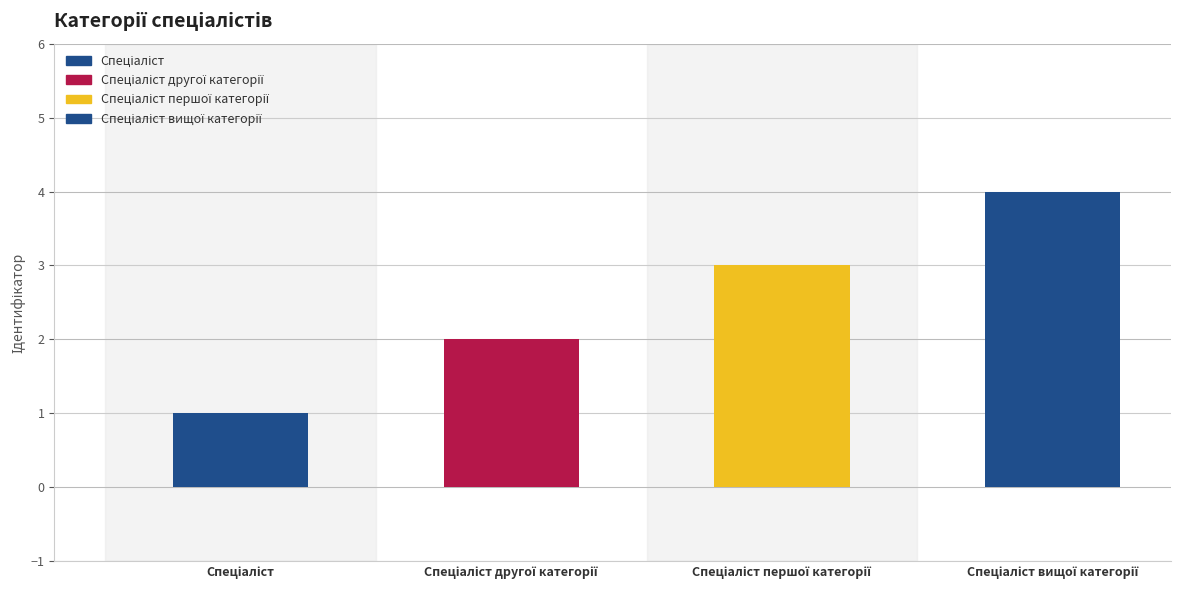

What is the greatest value displayed?

4